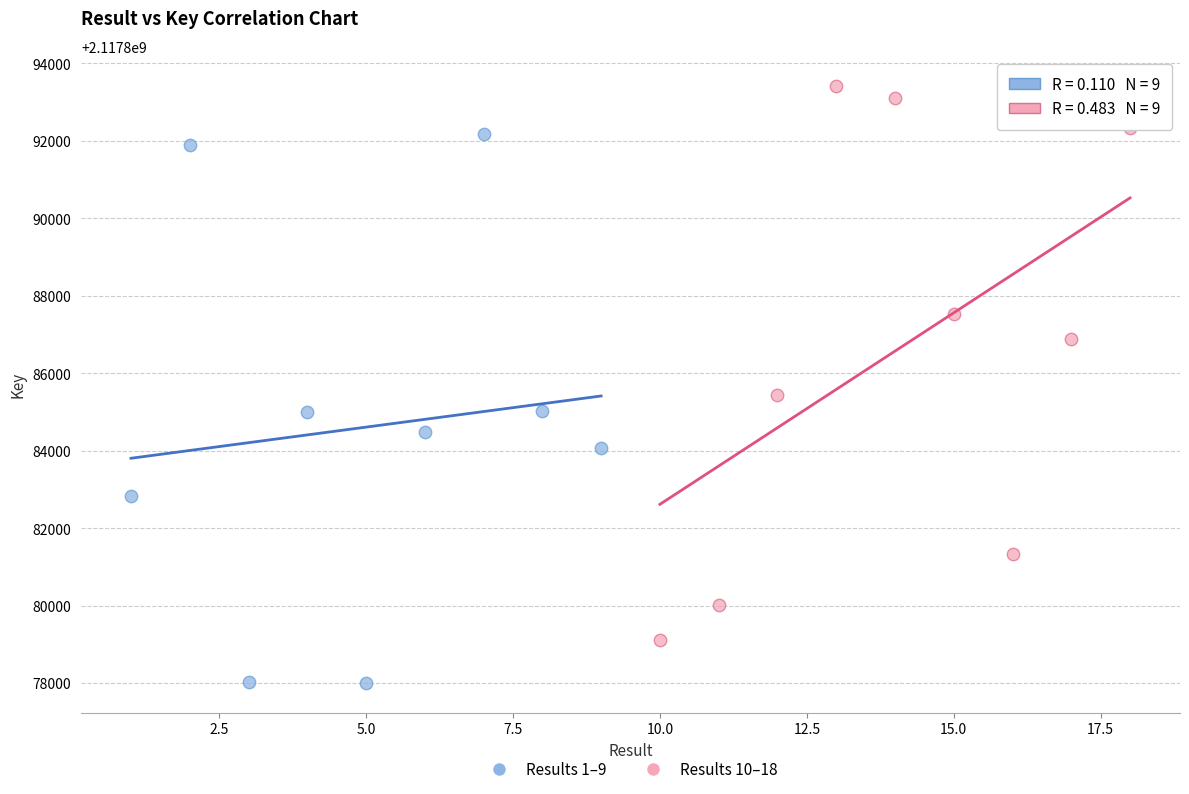

Which series contains the highest Y value?

Results 10–18